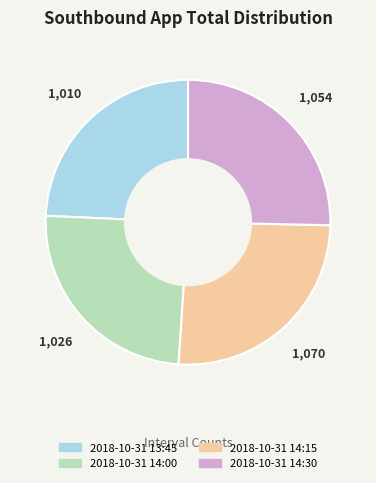

Is there a majority slice in this chart?

No